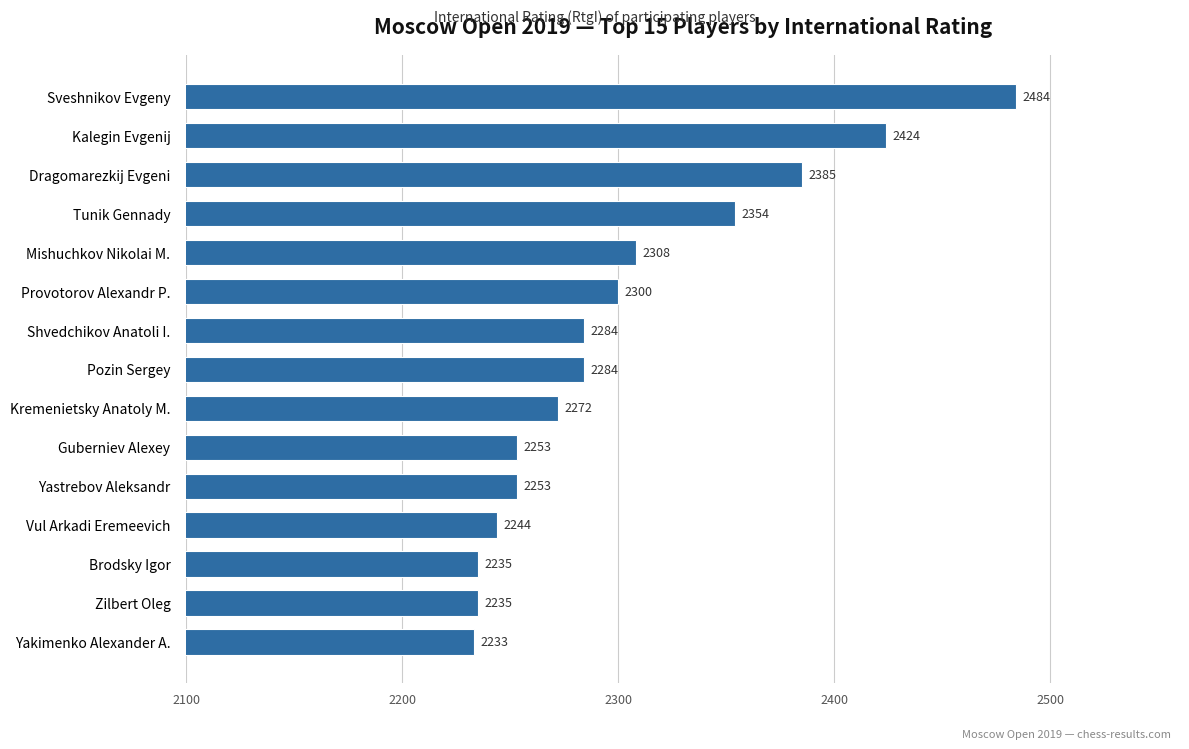

Which category has the highest value across all series?

Sveshnikov Evgeny